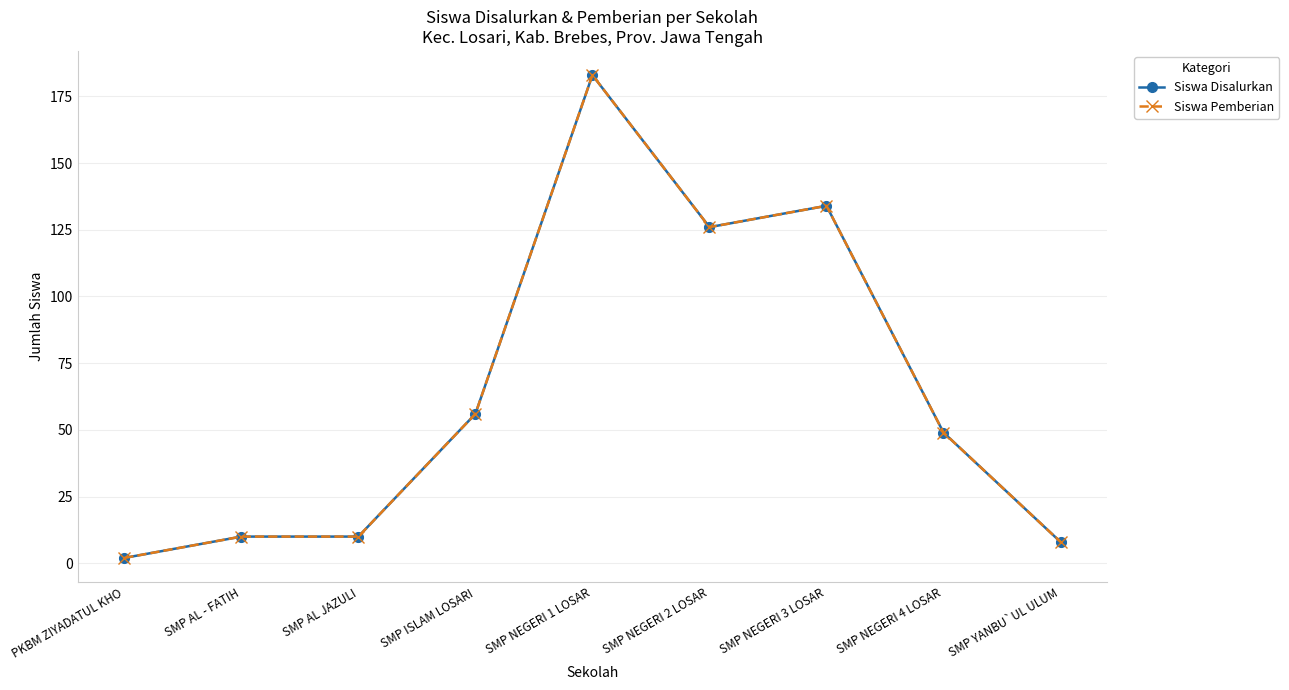

True or false: Siswa Pemberian and Siswa Disalurkan cross at least once.

False